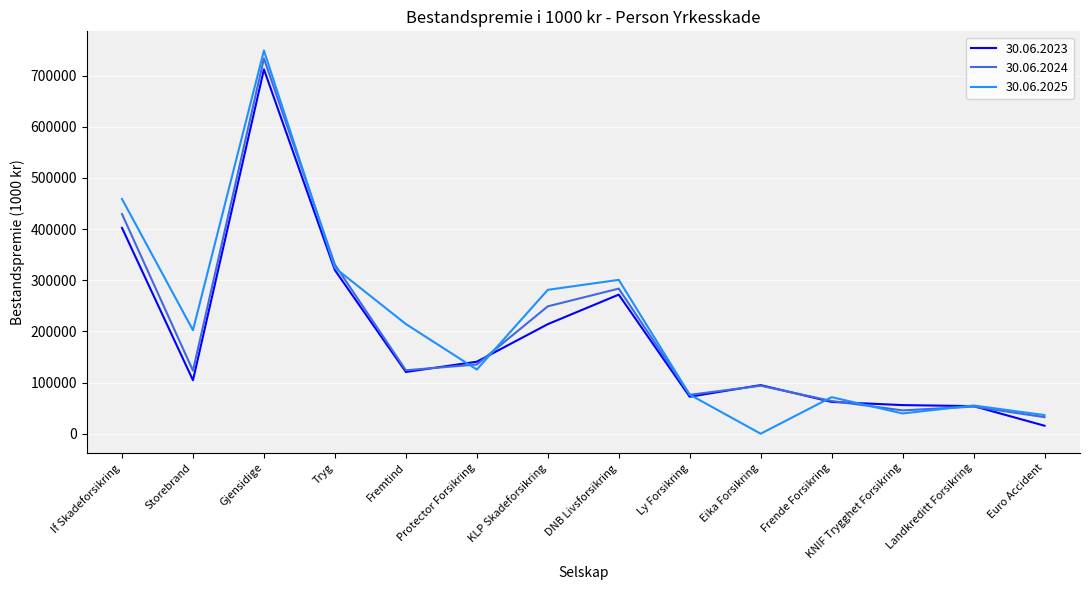

What are all the series names shown in the legend?

30.06.2023, 30.06.2024, 30.06.2025